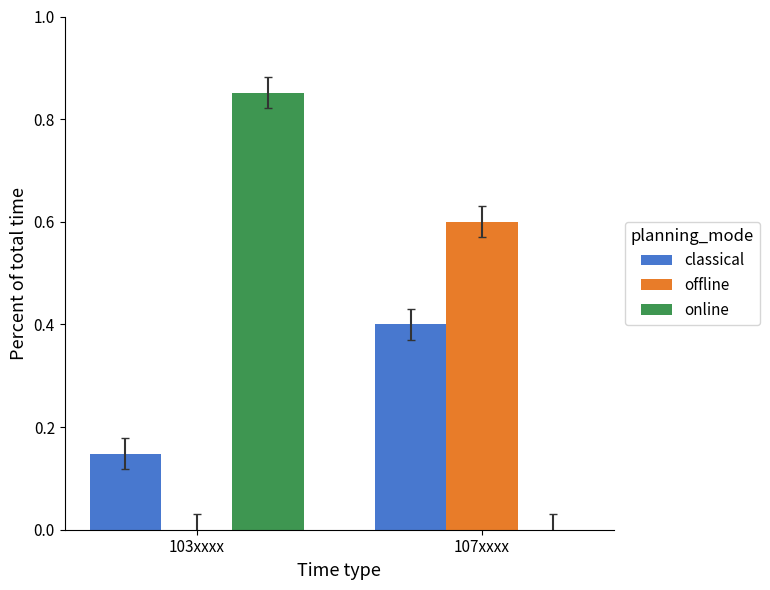

The value of online at 107xxxx is 0.0. True or false?

True